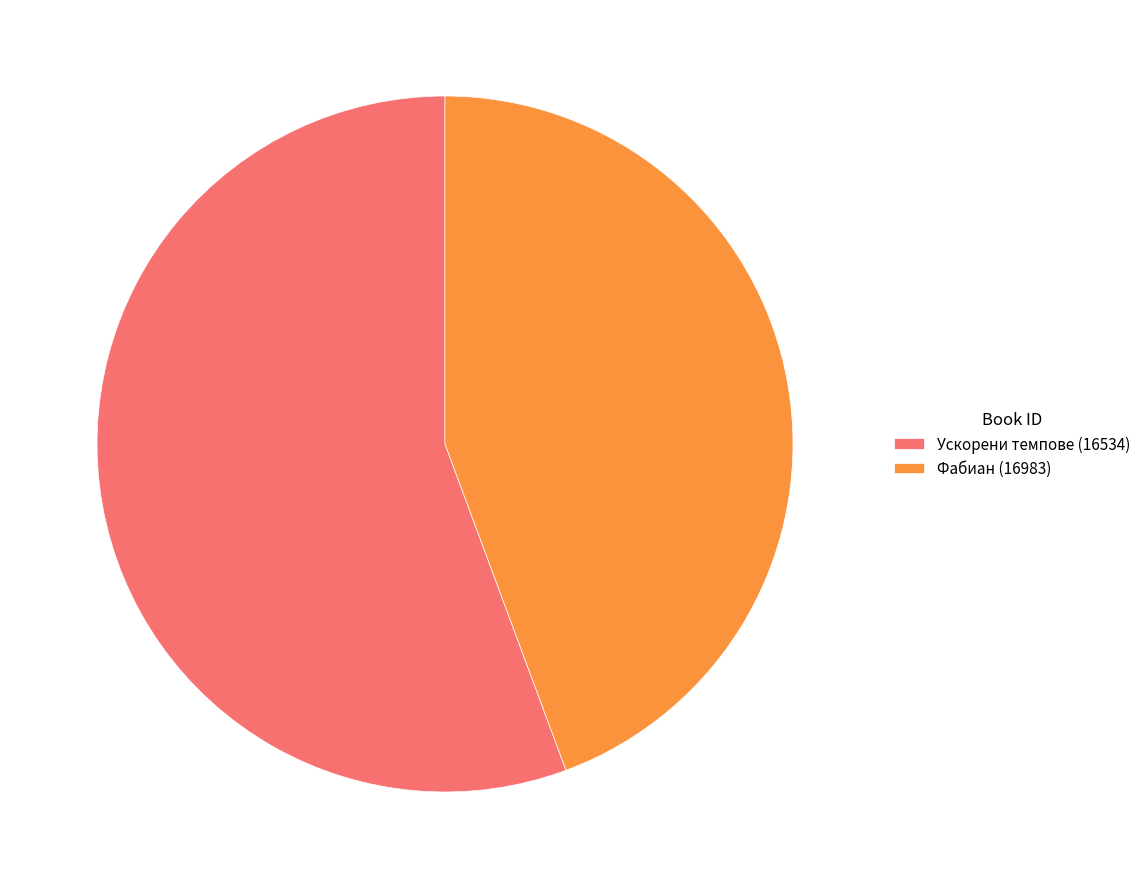

Is there a majority slice in this chart?

Yes